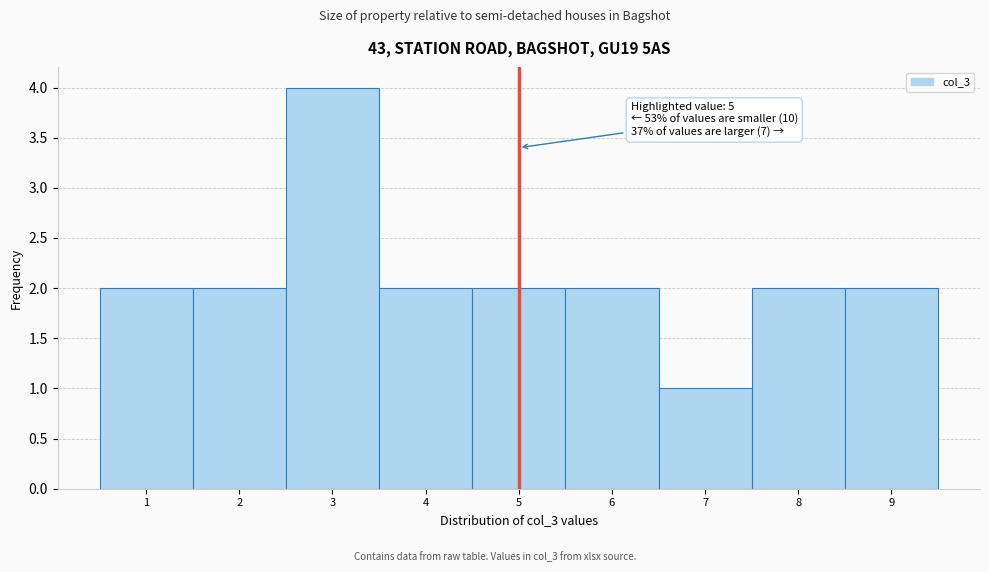

Which range on the x-axis has the tallest bar?

2.5 to 3.5